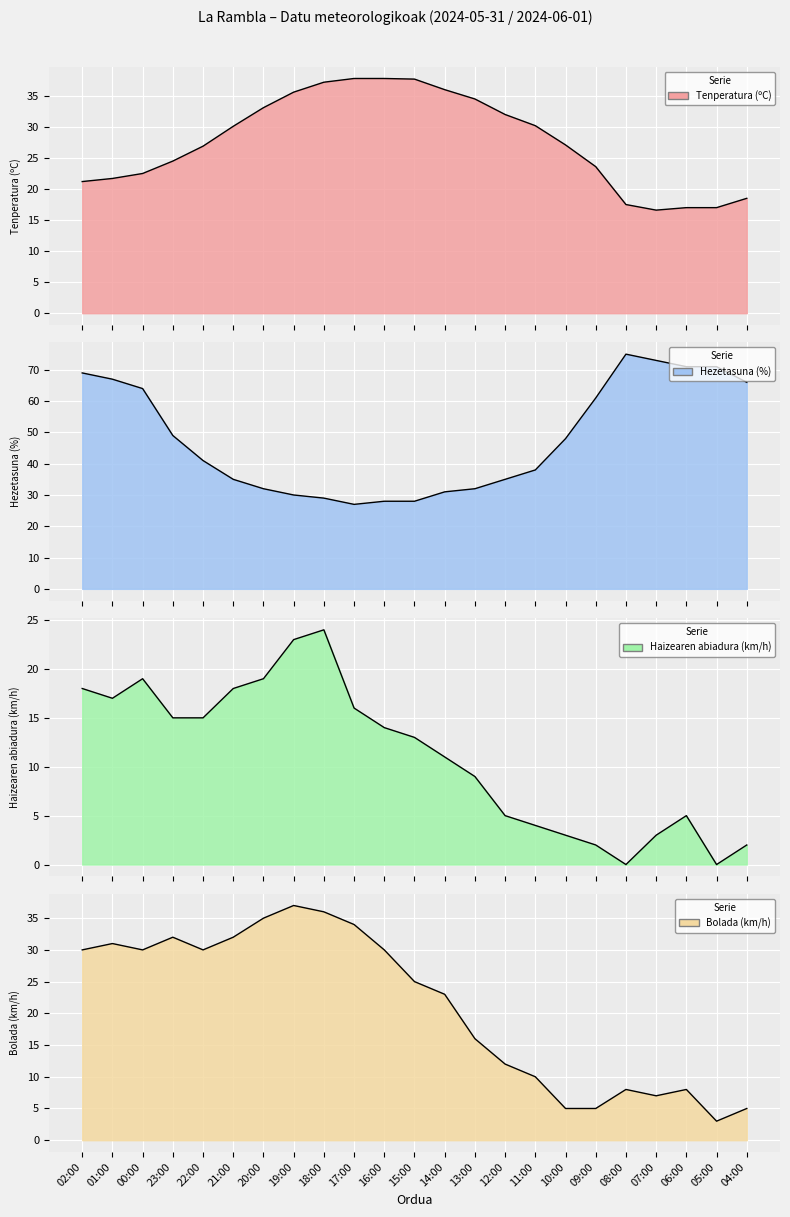

True or false: Haizearen abiadura (km/h) and Bolada (km/h) intersect in this chart.

False